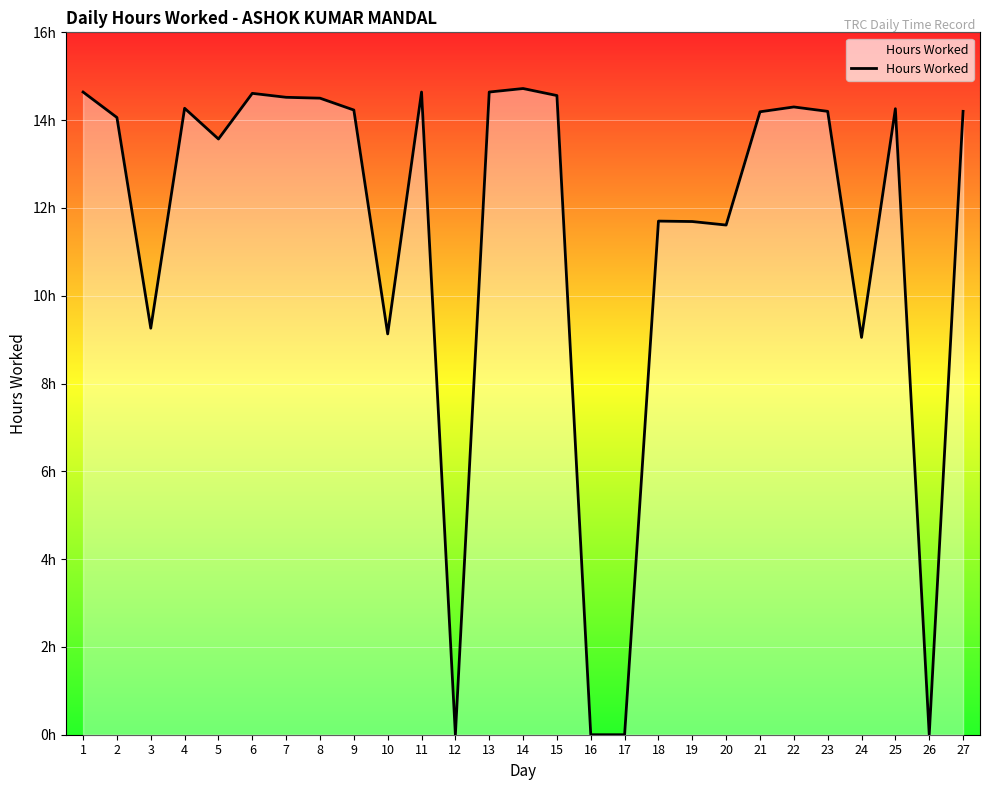

Is it true that the value at 5 is 13.6?

True